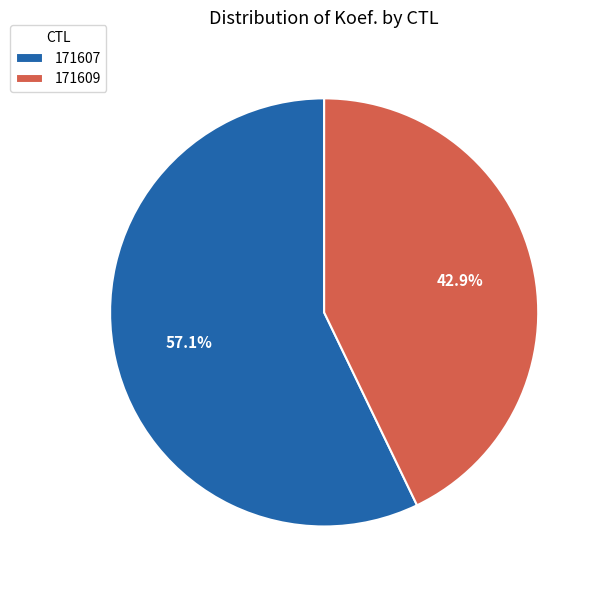

To the nearest percent, what is the combined percentage of 171609 and 171607?

100%